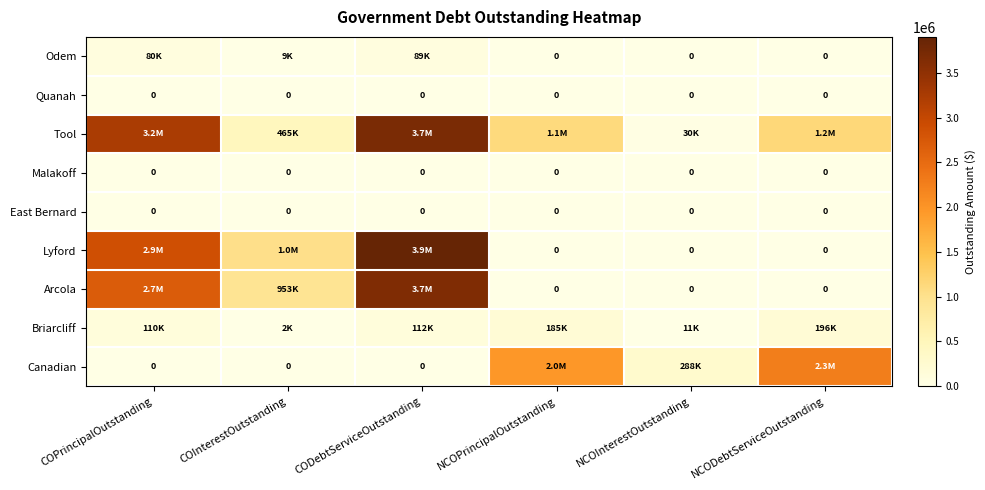

What is the approximate value of Tool at CODebtServiceOutstanding?

3700097.5